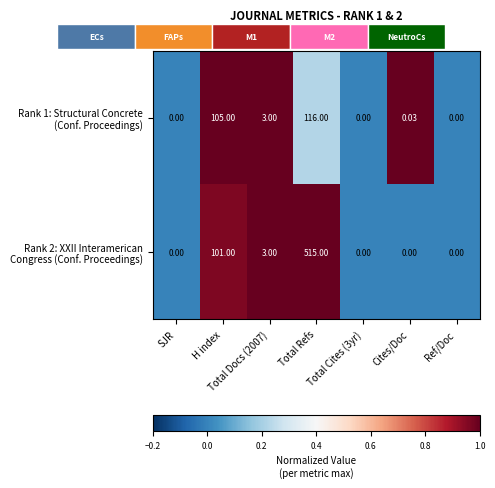

At which category is the sum across all series the highest?

Total Refs